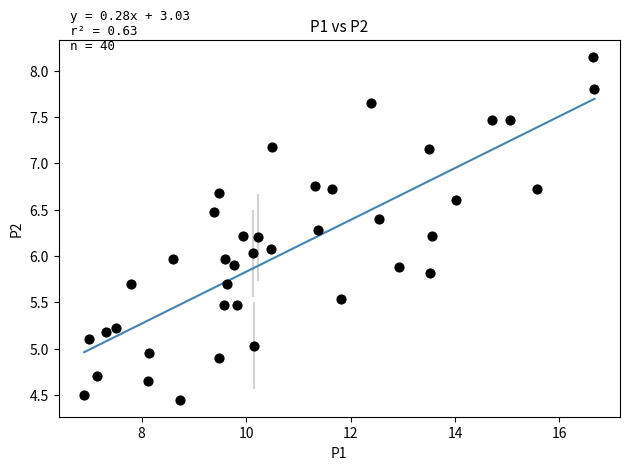

What is the range of X values (max minus min)?

9.8